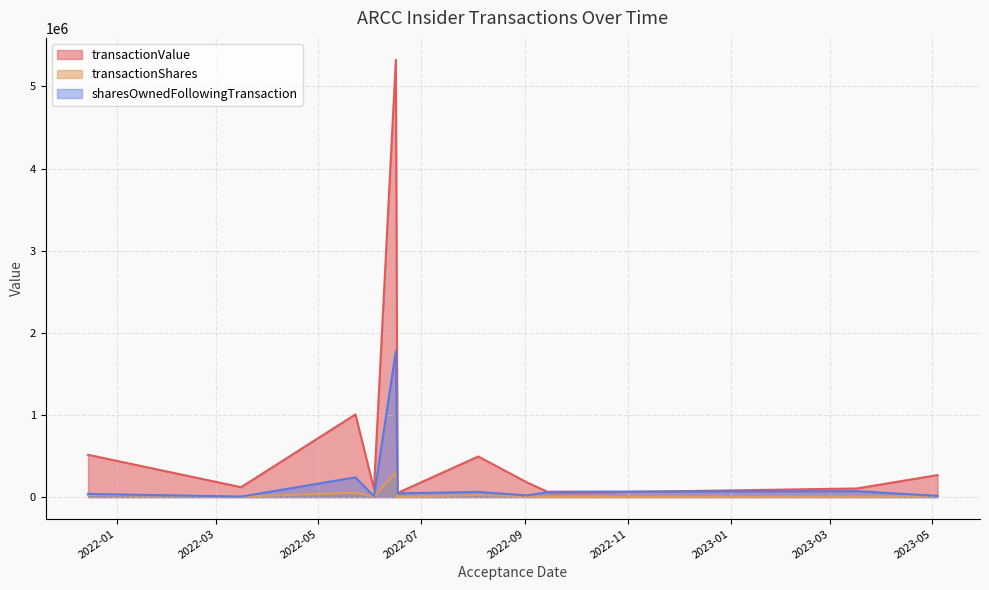

Is the value of transactionShares at 2021-12-15 greater than the value of sharesOwnedFollowingTransaction at 2022-03-16?

Yes